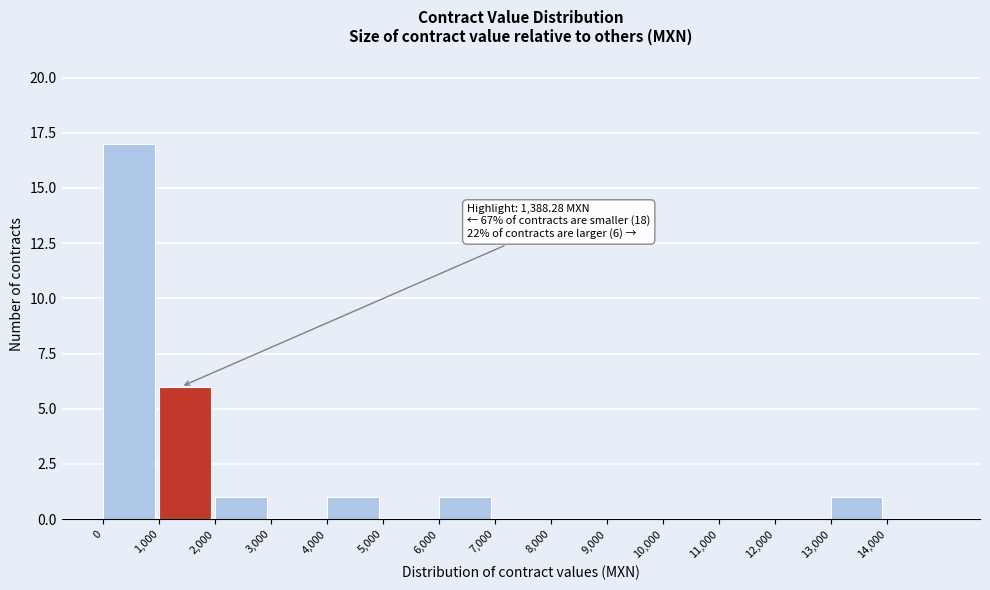

Over which range of the x-axis is the bar tallest?

0 to 1000